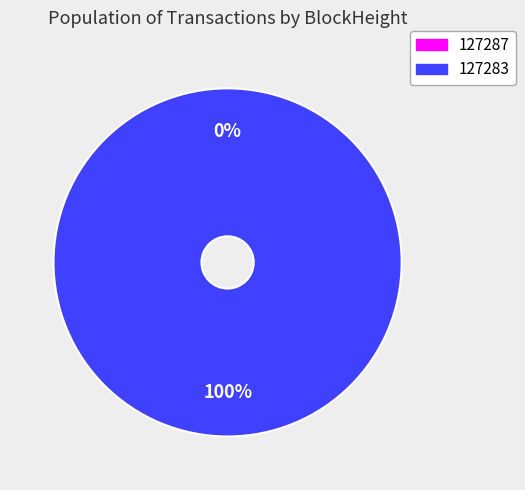

To the nearest percent, what is the difference between the largest and smallest slice percentages?

100%